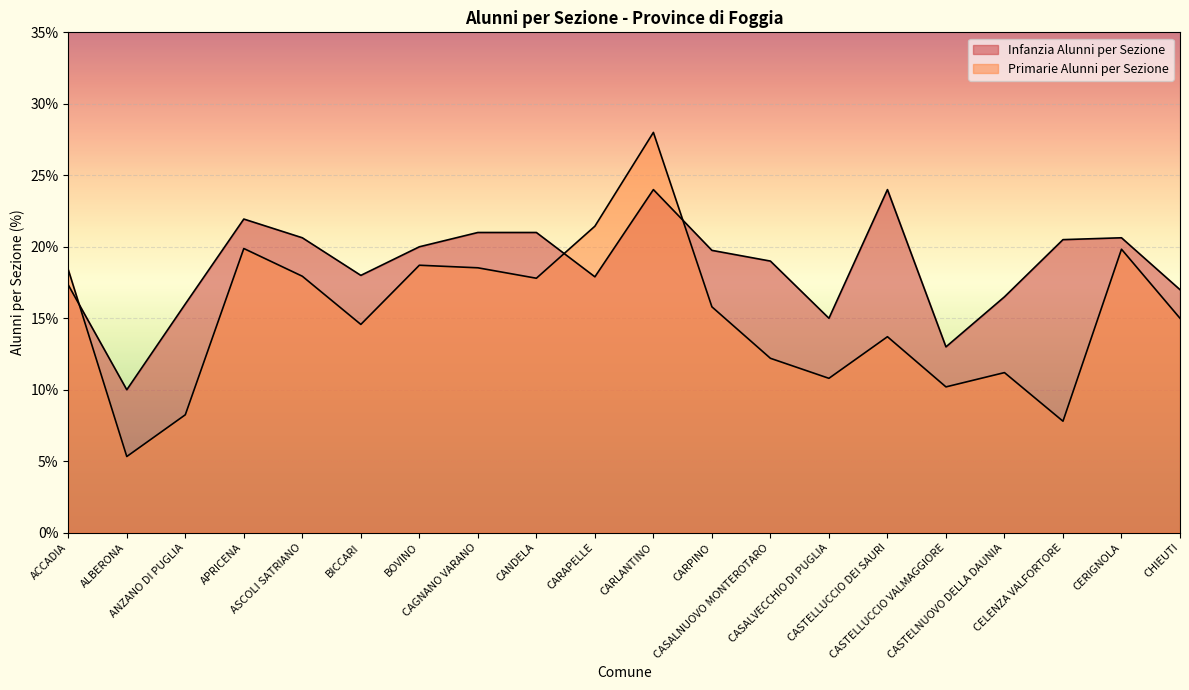

At how many categories does at least one series exceed 16?

16